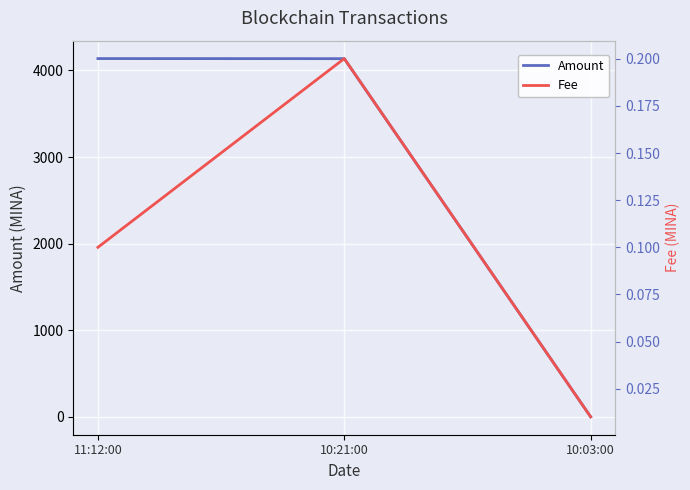

Which category has the lowest value across all series?

10:03:00